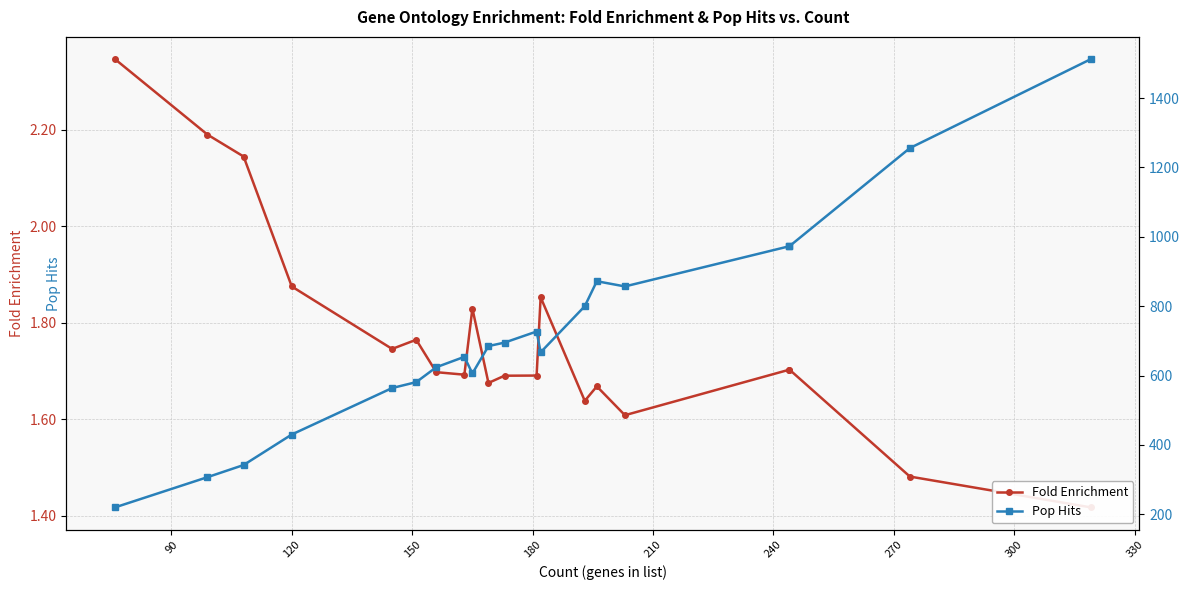

What is the average value of the Fold Enrichment series?

1.8